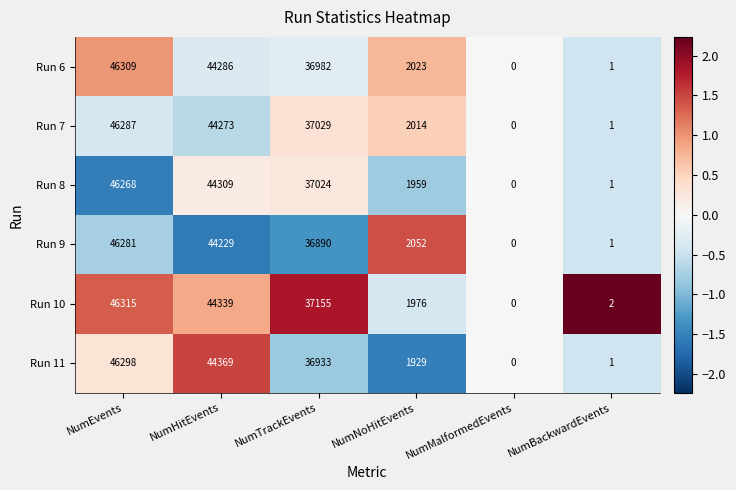

Which series has the widest spread of values?

Run 10